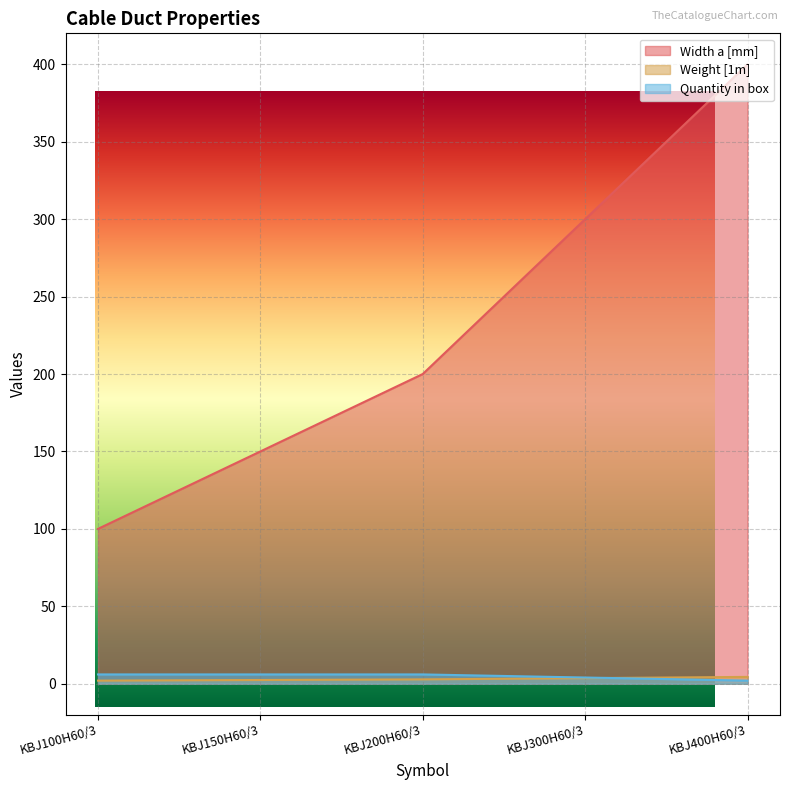

What is the approximate value of Quantity in box at KBJ300H60/3?

4.0